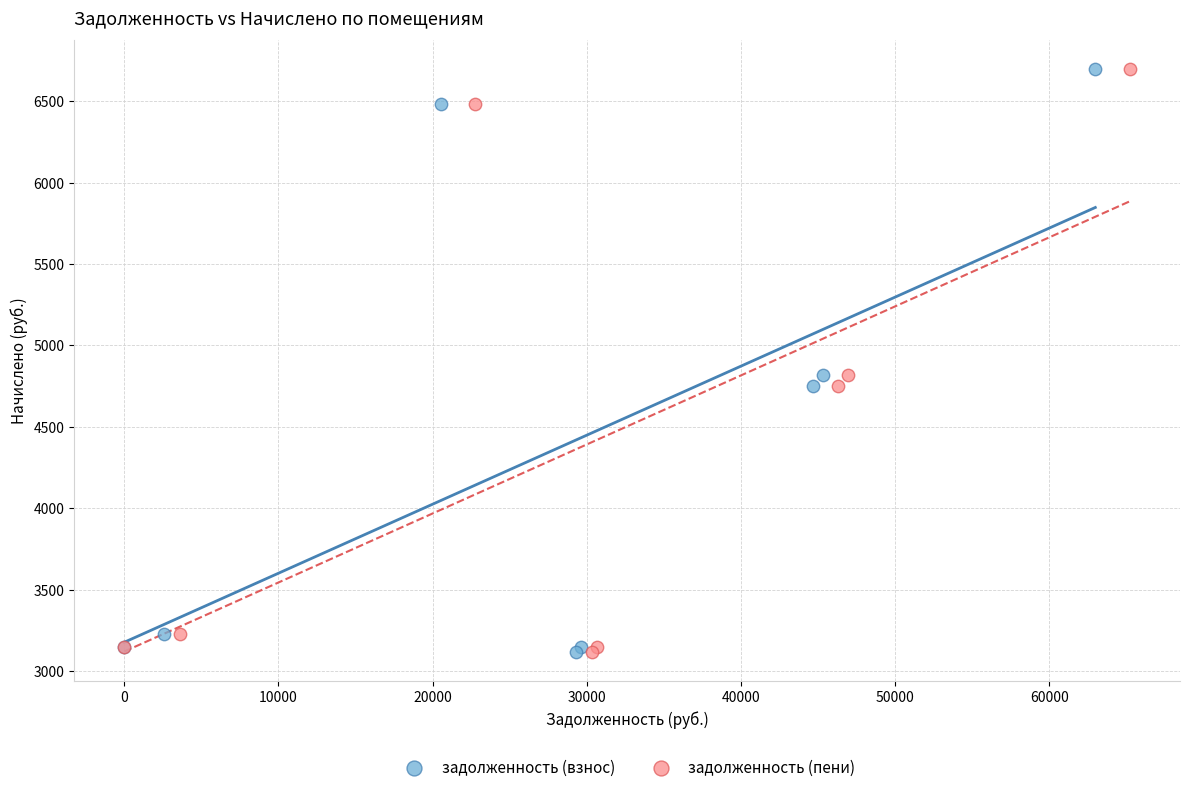

What are all the series names shown in the legend?

задолженность (взнос), задолженность (пени)